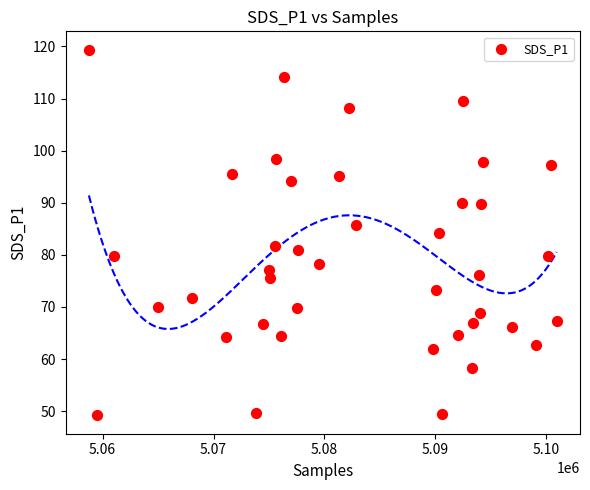

What is the range of Y values (max minus min)?

70.2